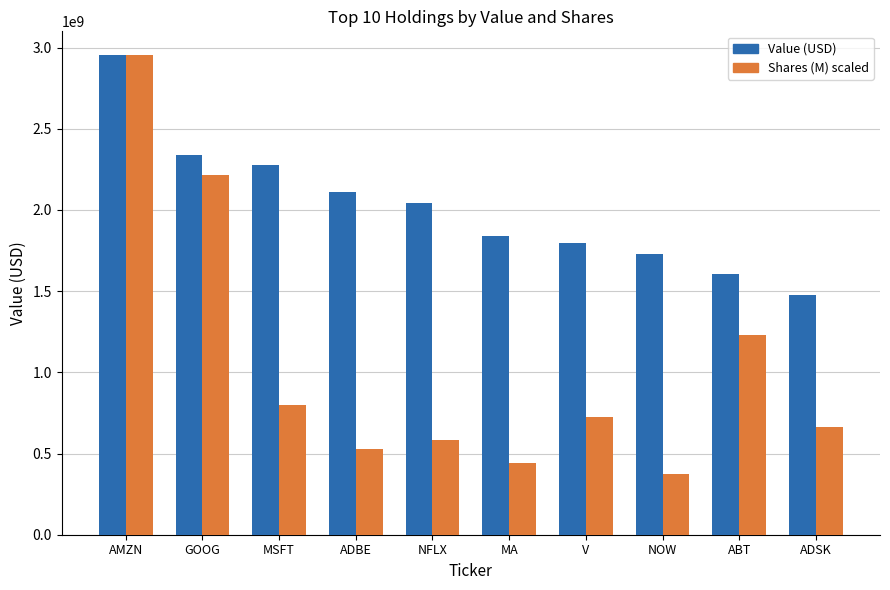

Is the value of Shares (M) at ABT greater than the value of Value (B) at V?

No